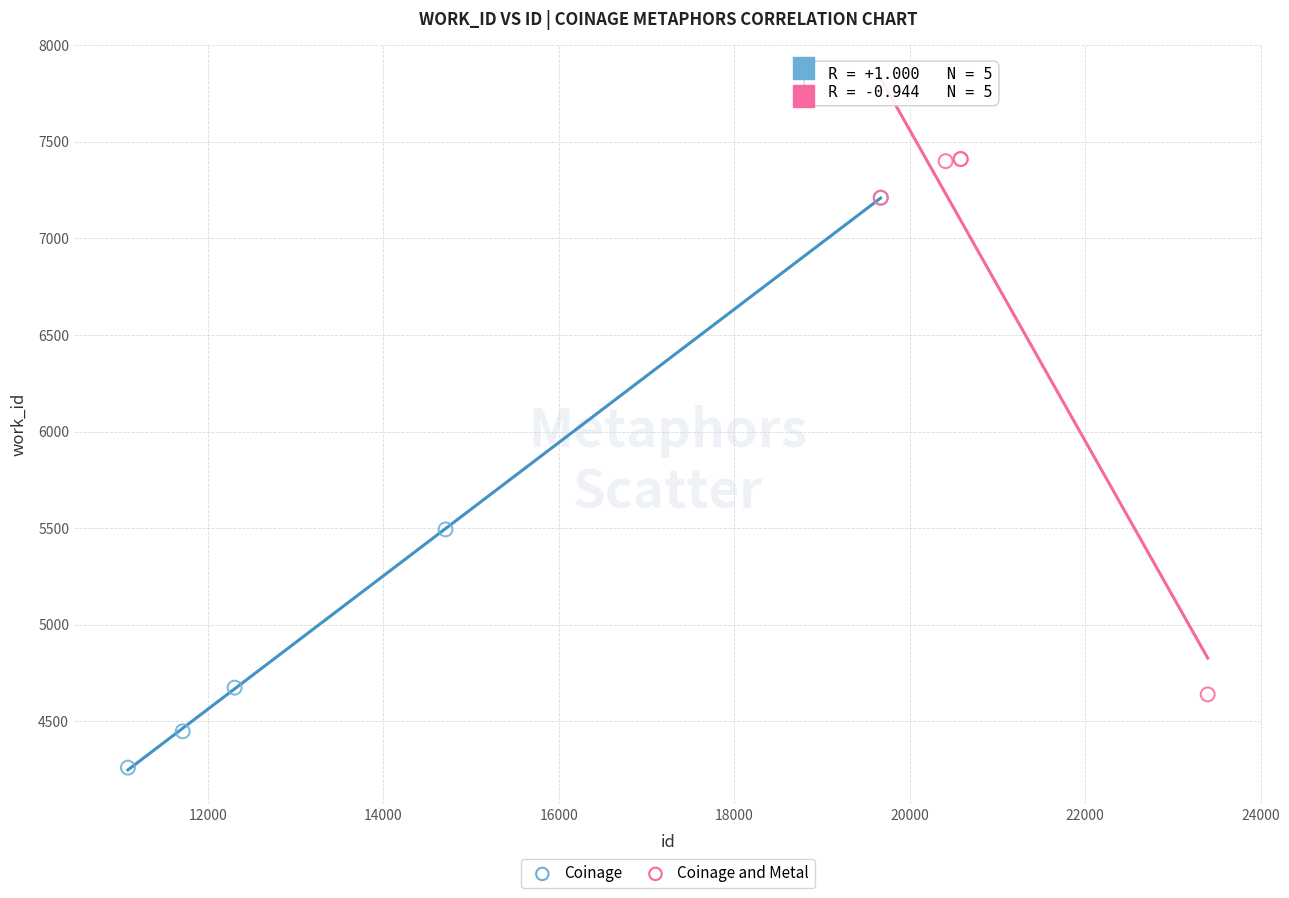

Which series contains the lowest Y value?

Coinage